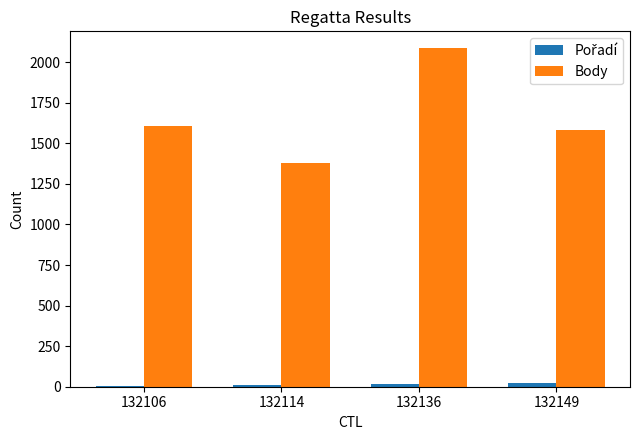

Is it true that Body equals 1376 at 132114?

True